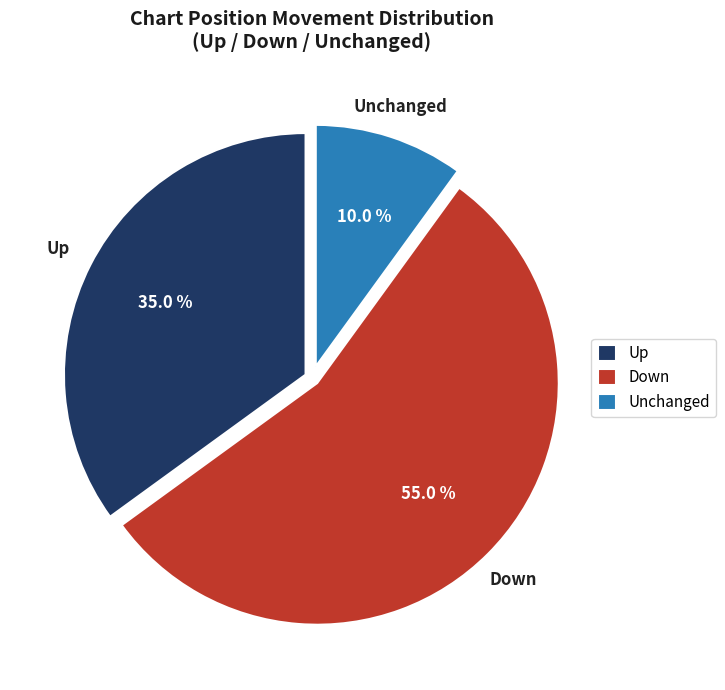

Do Unchanged and Up together represent more than half of the pie?

No